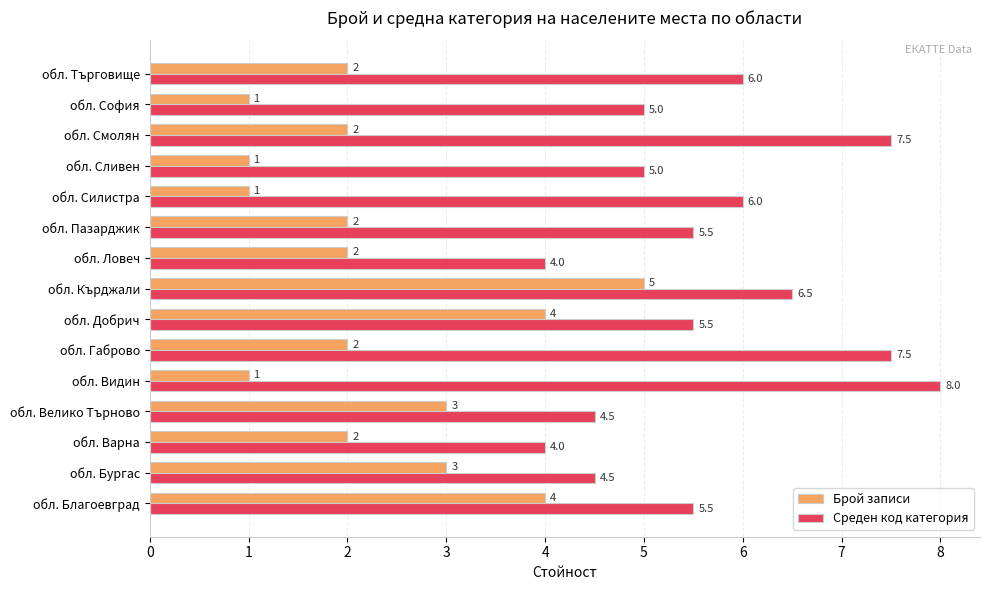

True or false: Брой записи has a value of 2.0 at обл. Търговище.

True